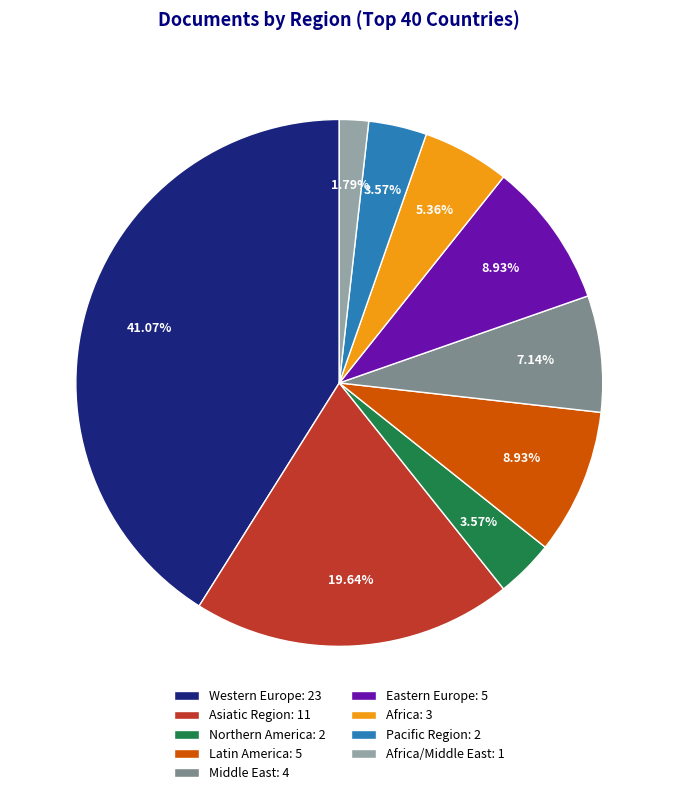

Is there a majority slice in this chart?

No